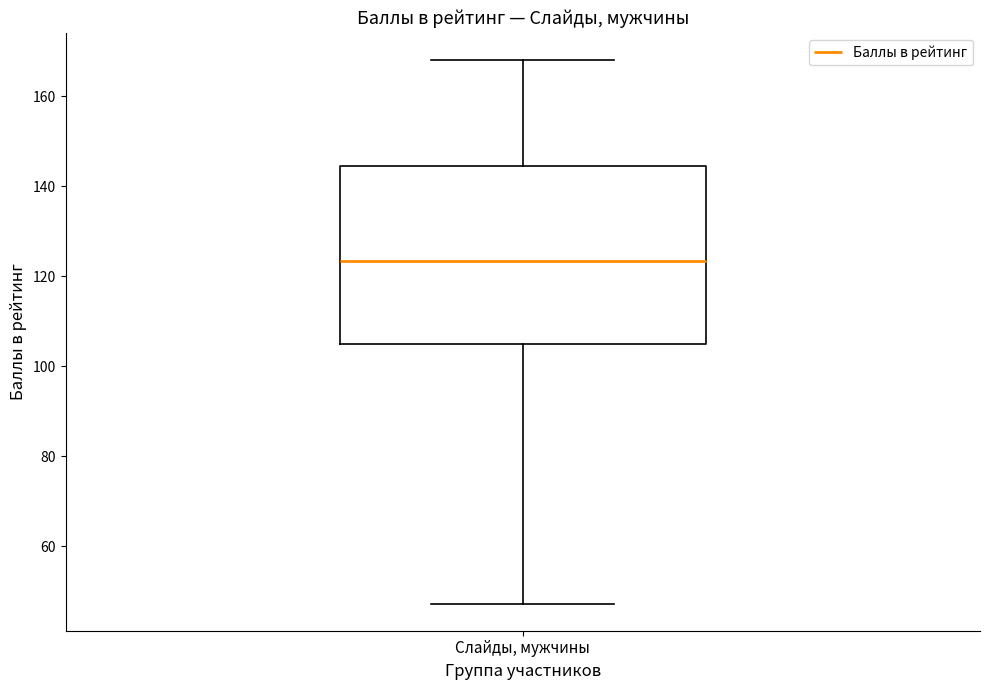

Read this box plot against the y-axis: the position of the median line, the range covered by the box, and the ends of both whiskers. The values are not printed on the chart, so give them approximately, as read against the axis.

median 124, box 106 to 144, whiskers 48 to 168